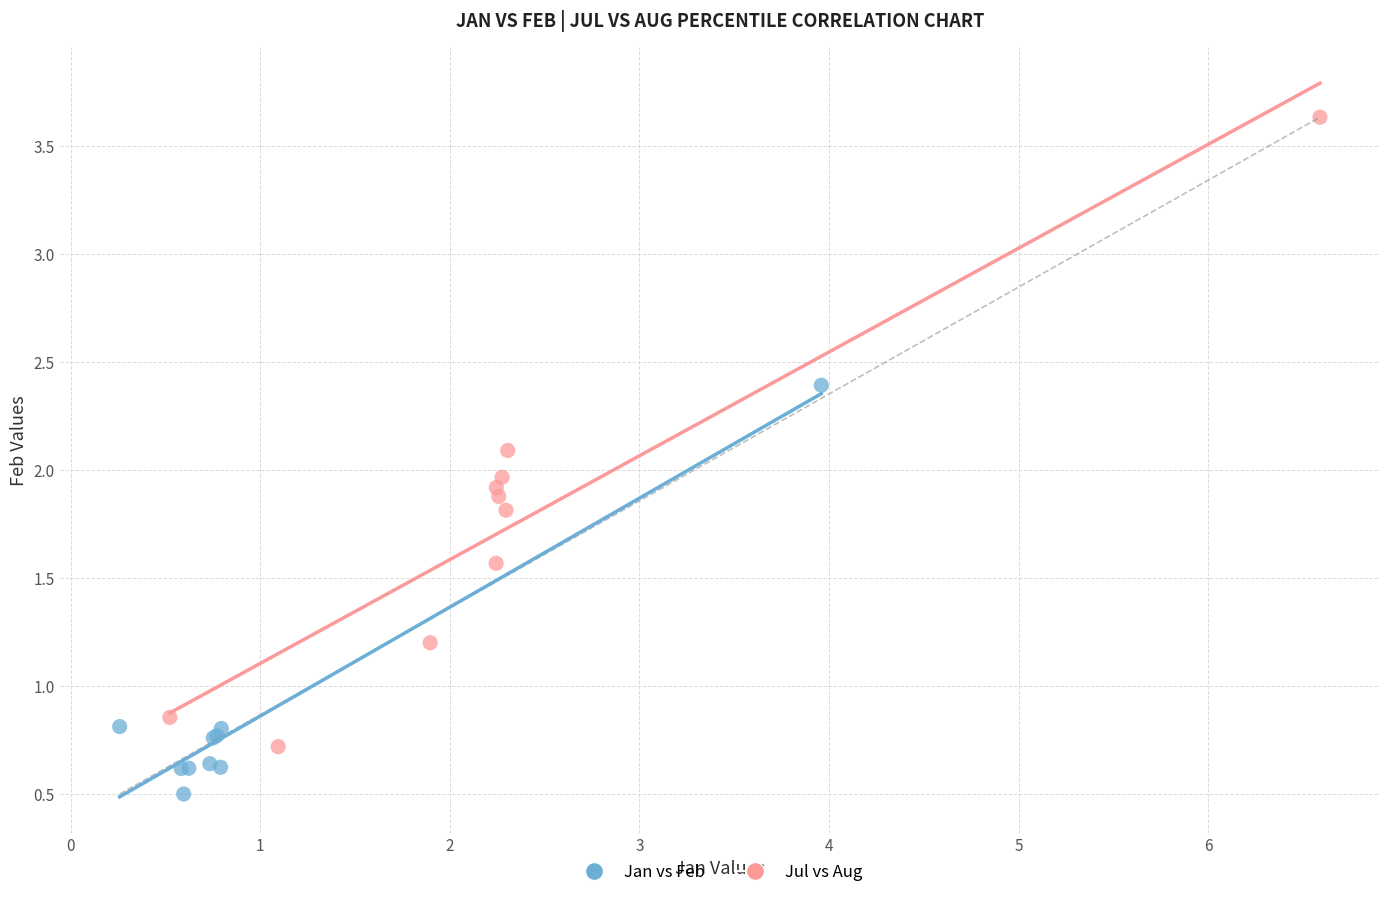

Which series reaches the minimum Y coordinate?

Jan vs Feb